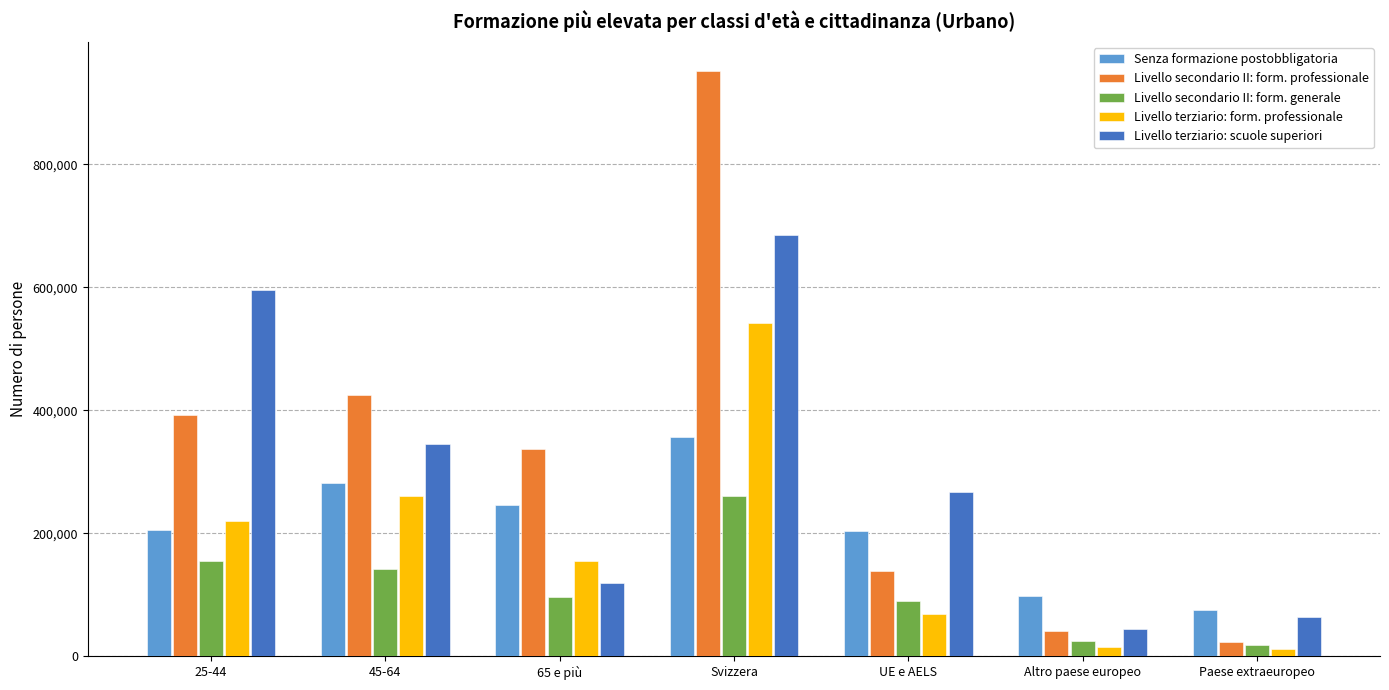

What is the sum of all Senza formazione postobbligatoria values?

1466143.6